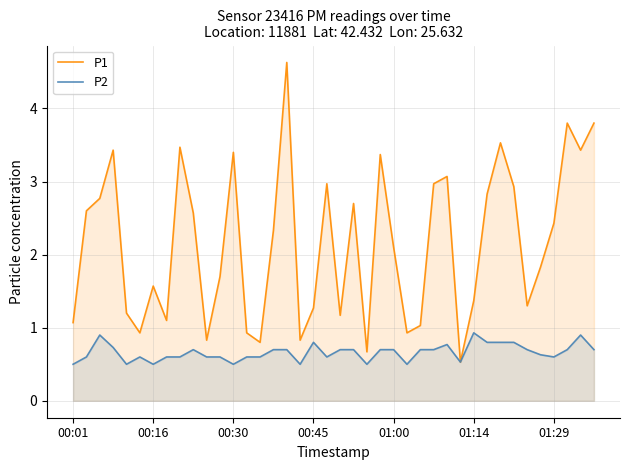

What value does the P1 series have at 39?

3.8